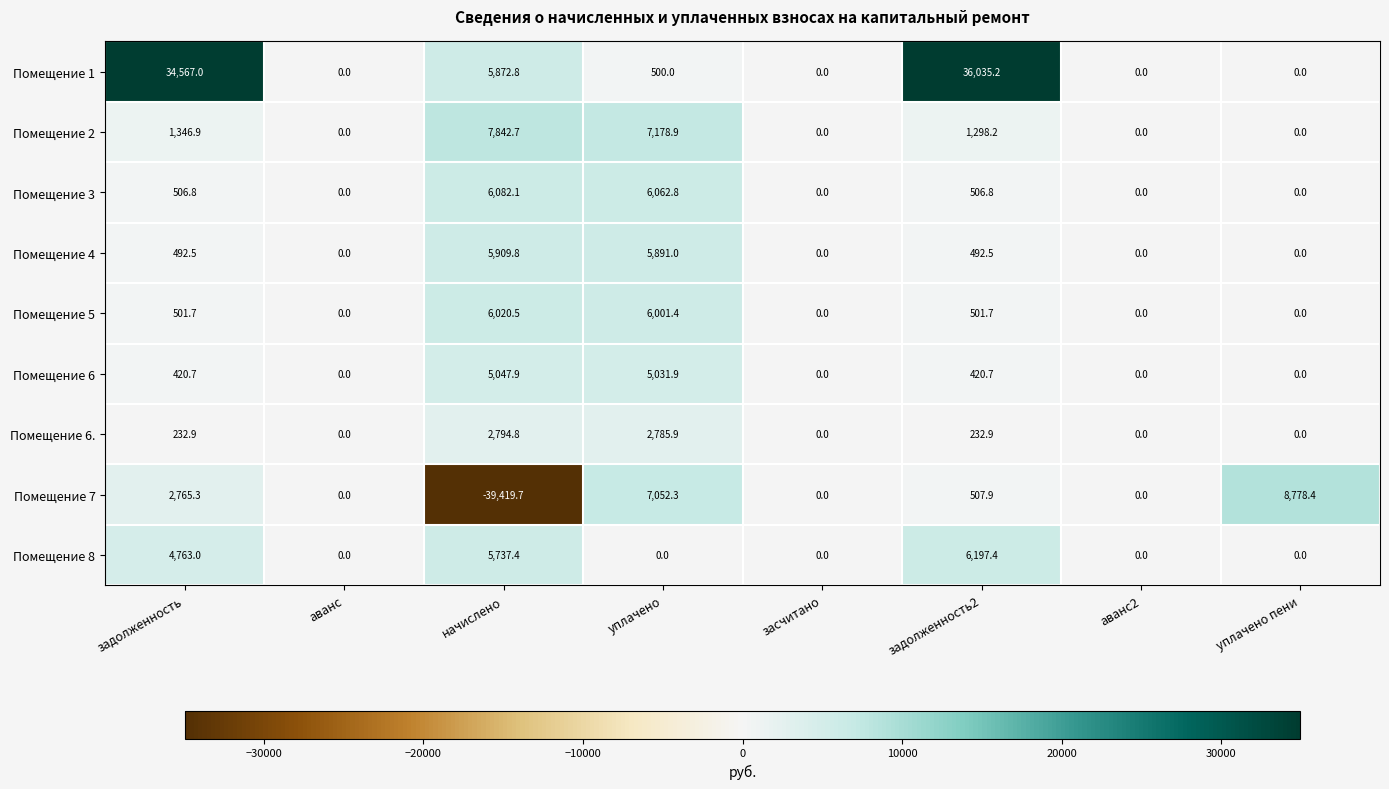

Which series has the largest total across all categories?

Помещение 1